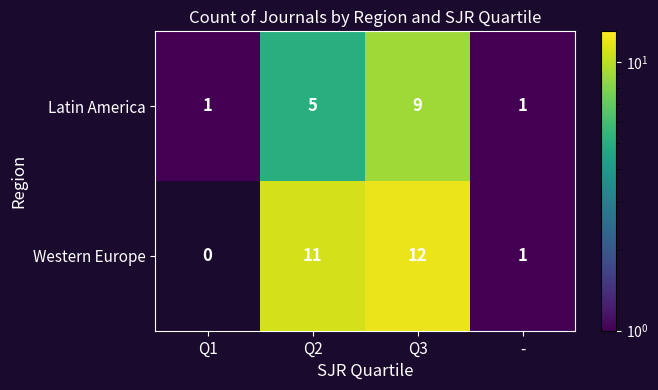

What is the total value across all series at Q3?

21